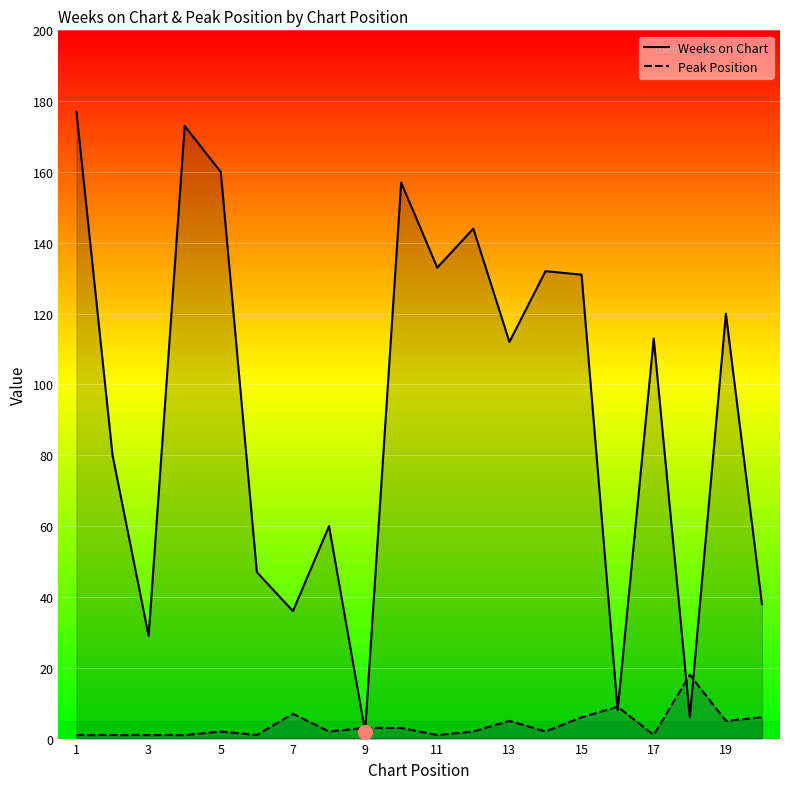

In Weeks on Chart, how many points are higher than both neighbors (excluding endpoints)?

7